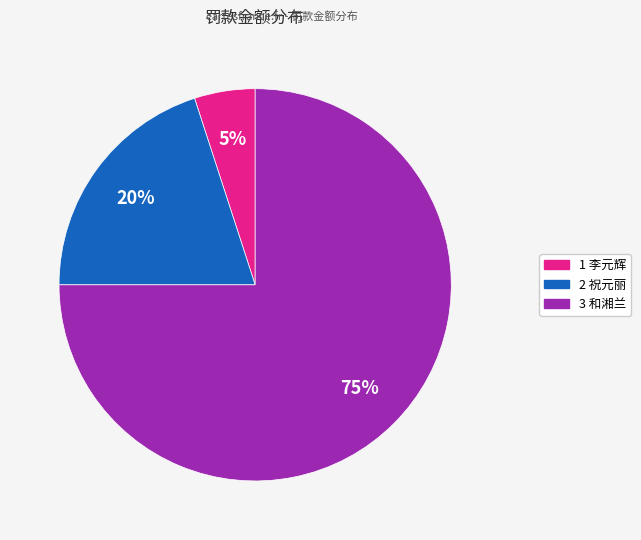

To the nearest percent, what is the combined percentage of 2 祝元丽 and 1 李元辉?

25%